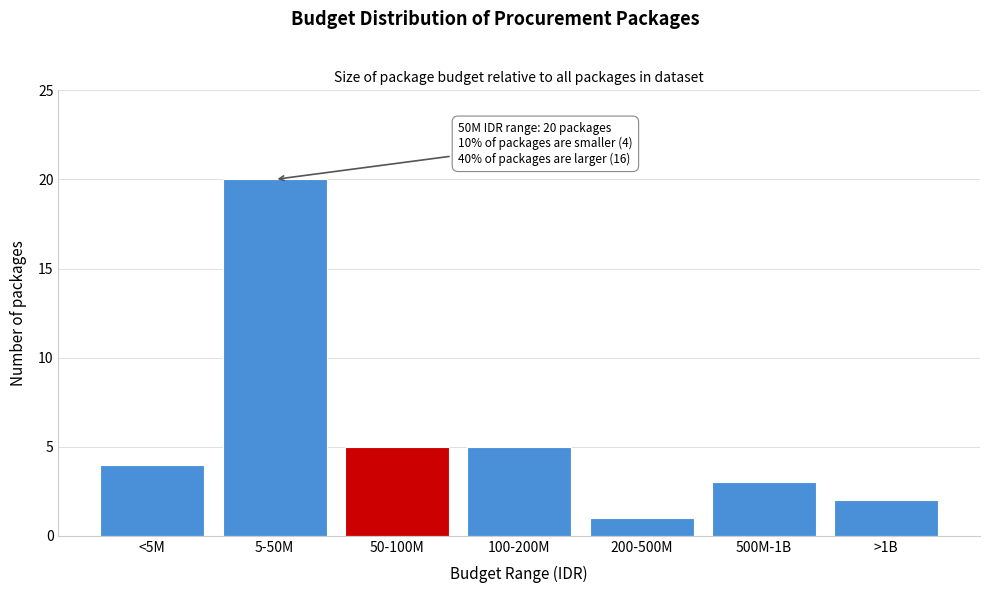

Reading left to right, extract all data points from this chart.

4	20	5	5	1	3	2